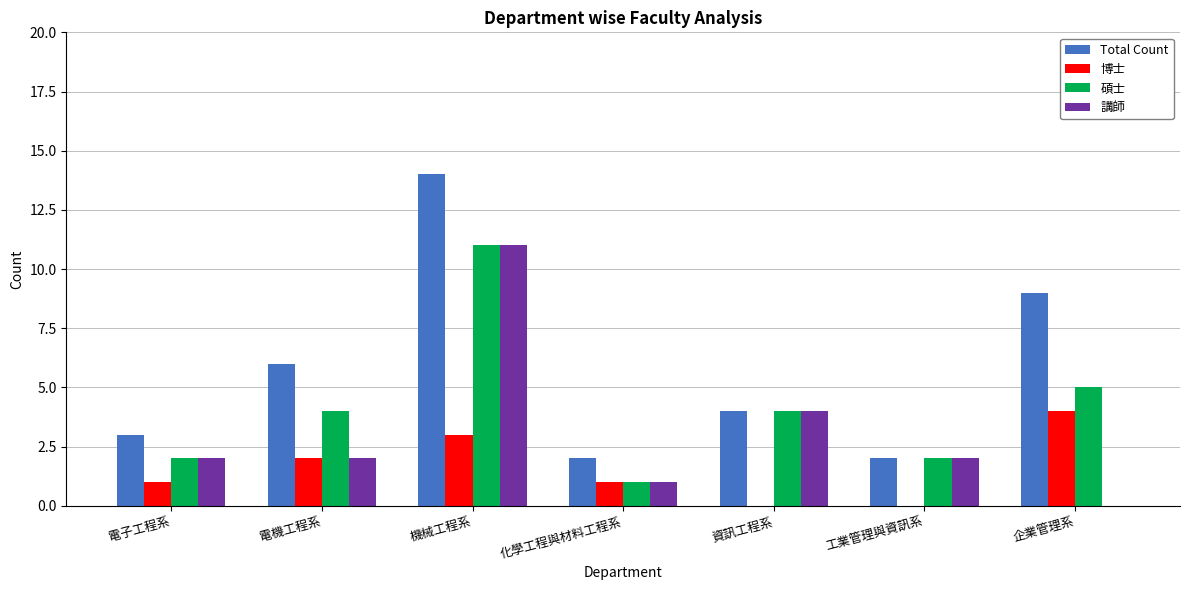

What are all the series names shown in the legend?

Total Count, 博士, 碩士, 講師